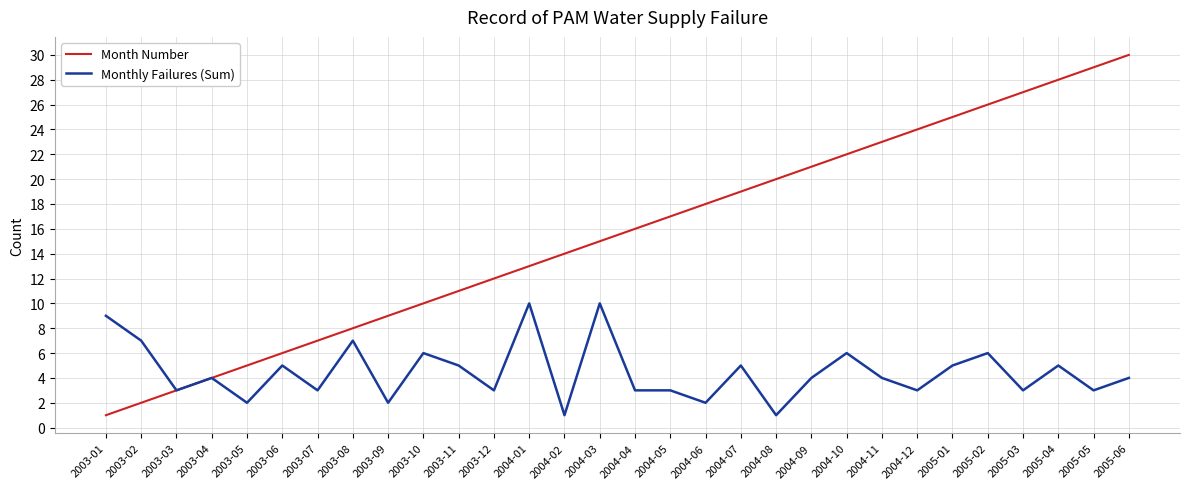

Which series has the largest range (max minus min)?

Month Number